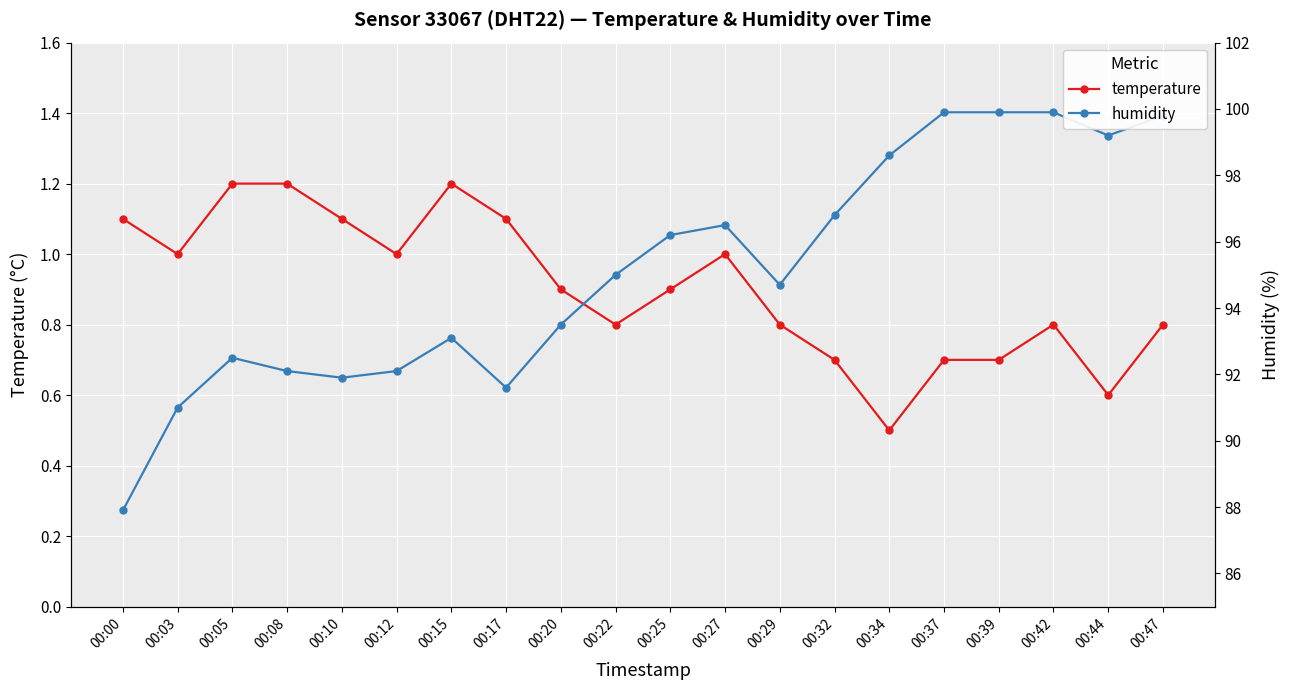

Between 00:27 and 00:42, which series saw the biggest shift?

humidity